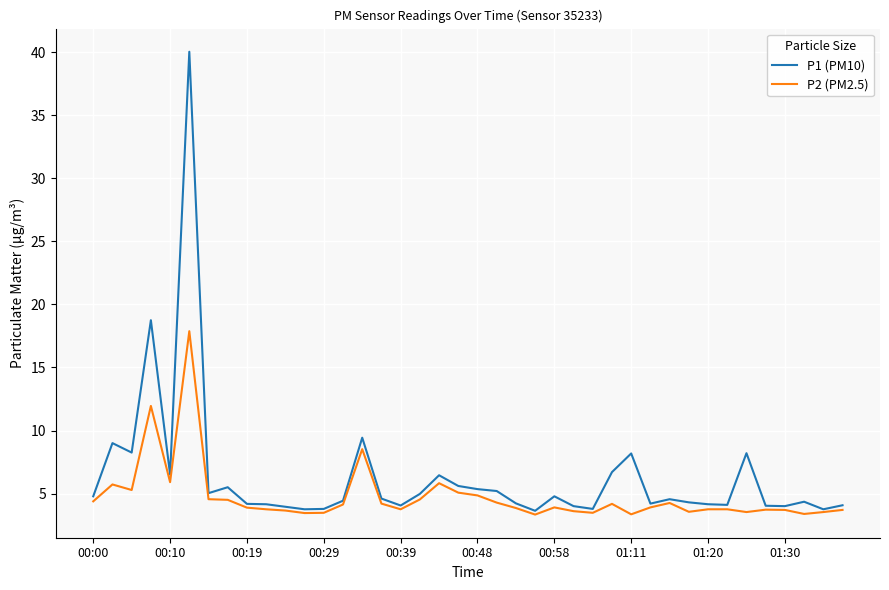

What is the minimum value for P2 (PM2.5)?

3.3